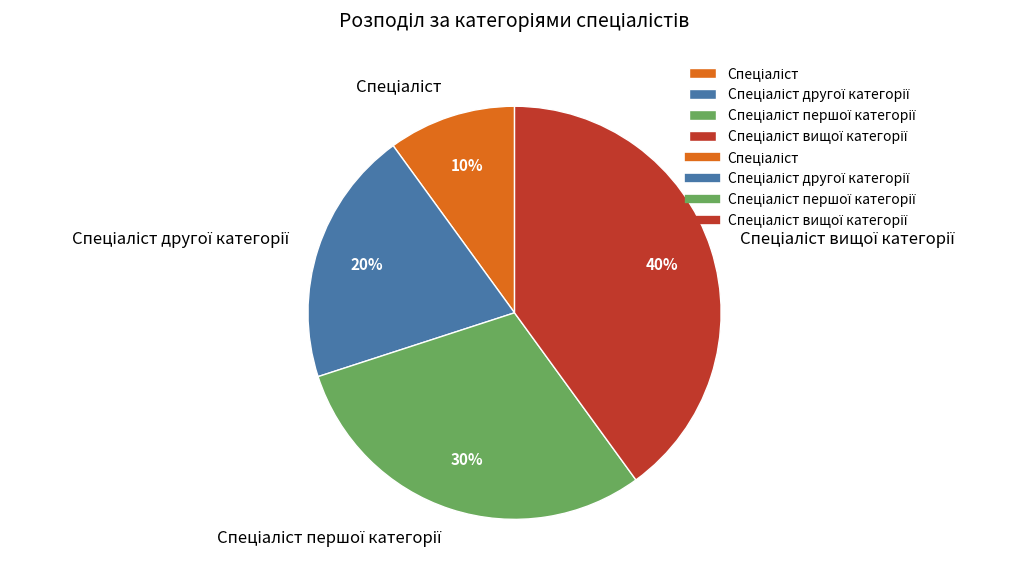

To the nearest percent, what is the average slice percentage?

25%